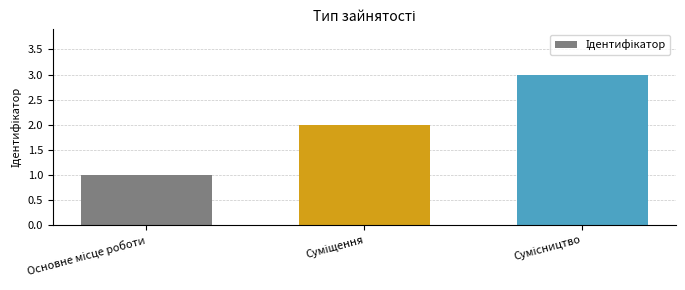

What is the average value?

2